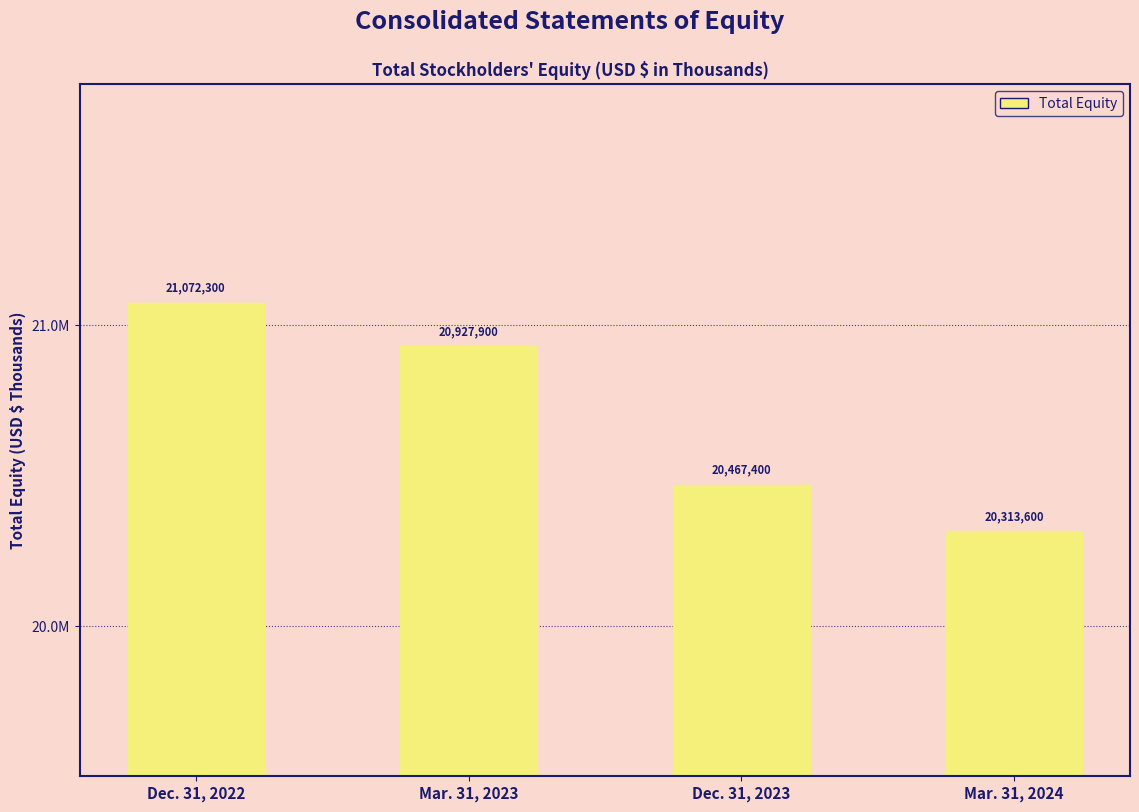

Does the chart contain any negative values?

No